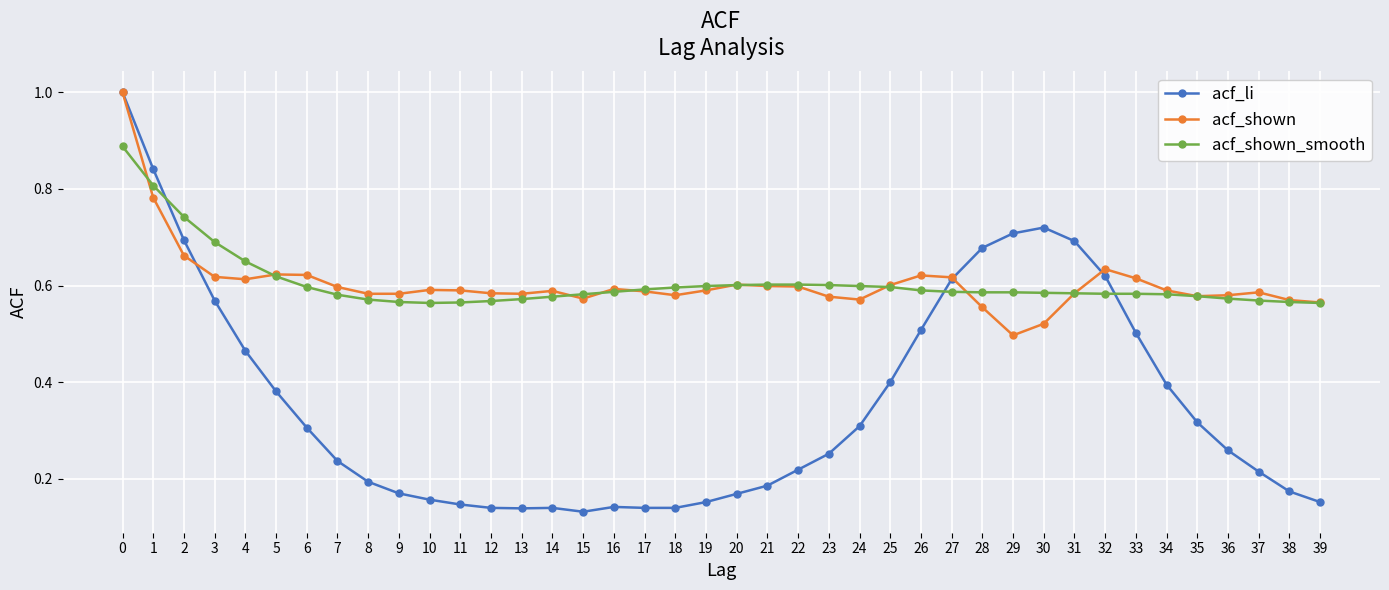

How many data points does each series have?

40